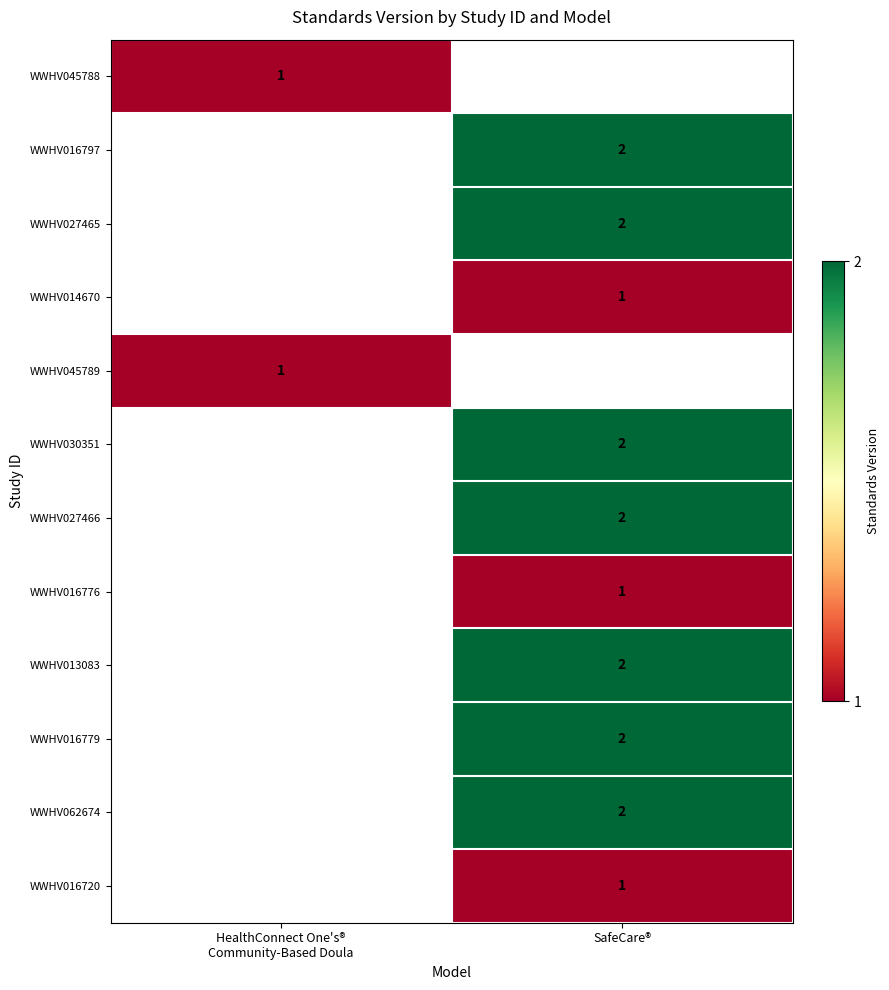

True or false: WWHV014670 has a value of 1 at SafeCare®.

True